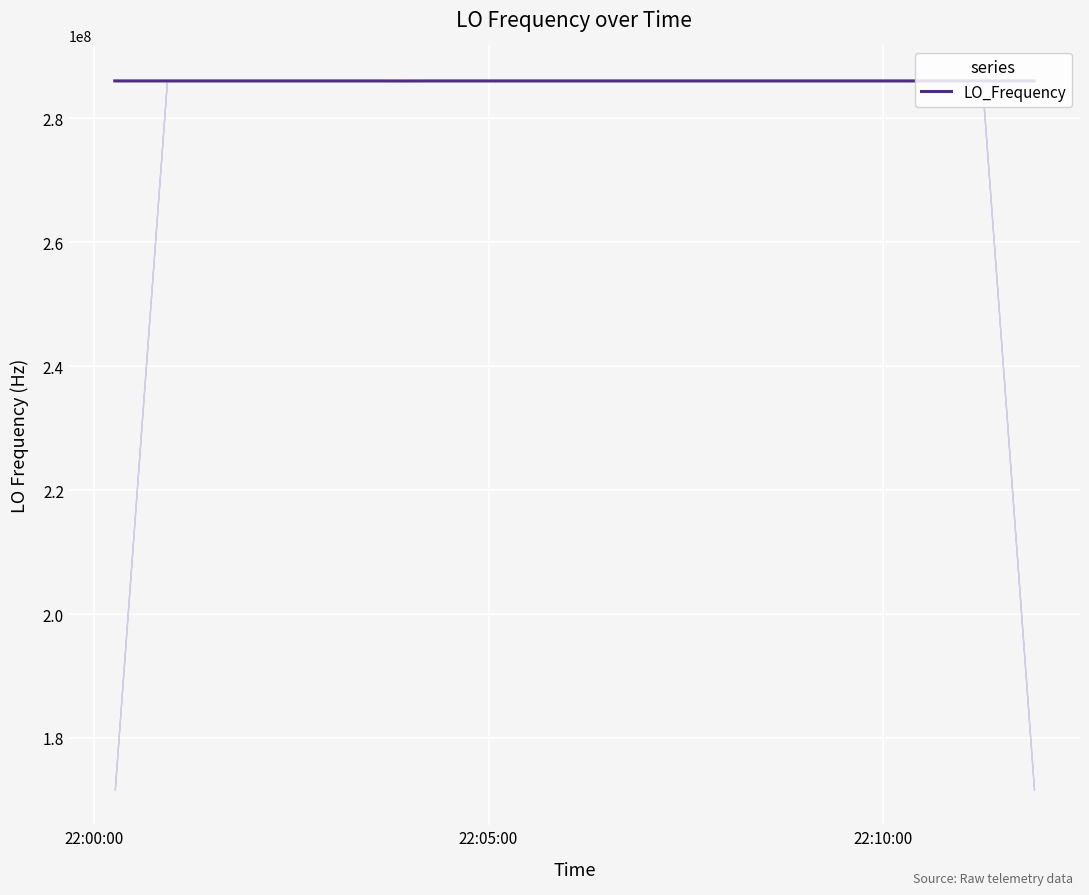

What is the maximum value for LO_Frequency?

286047012.1